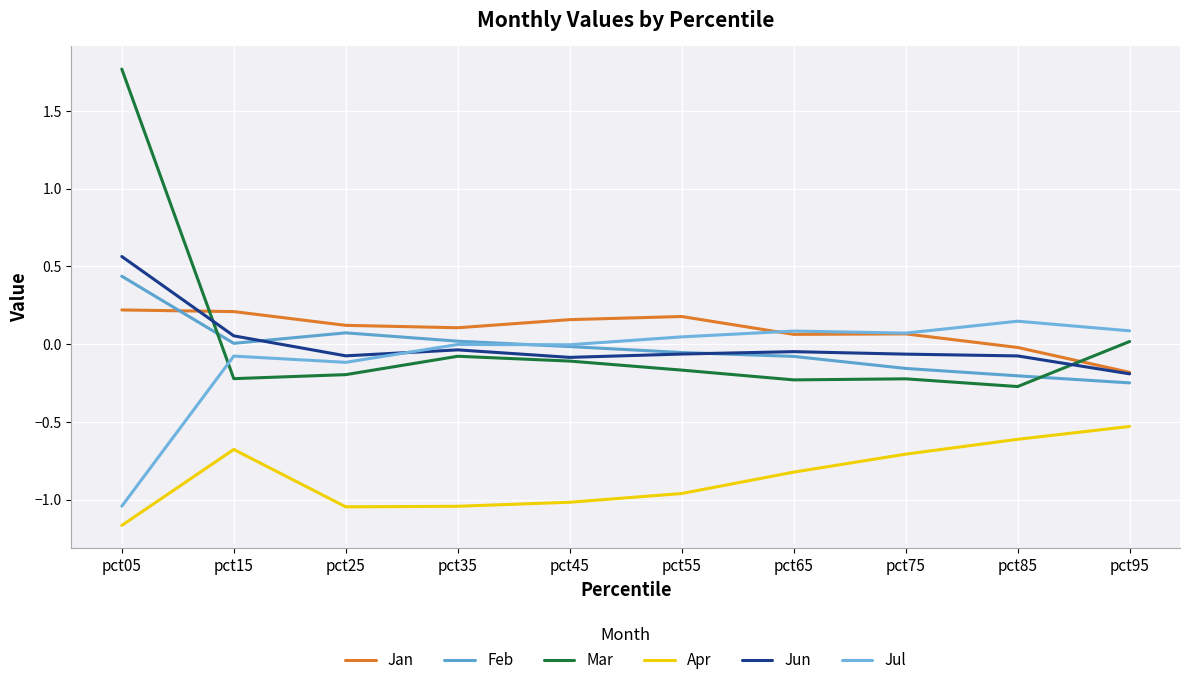

At which category does Mar reach its first local peak?

pct35